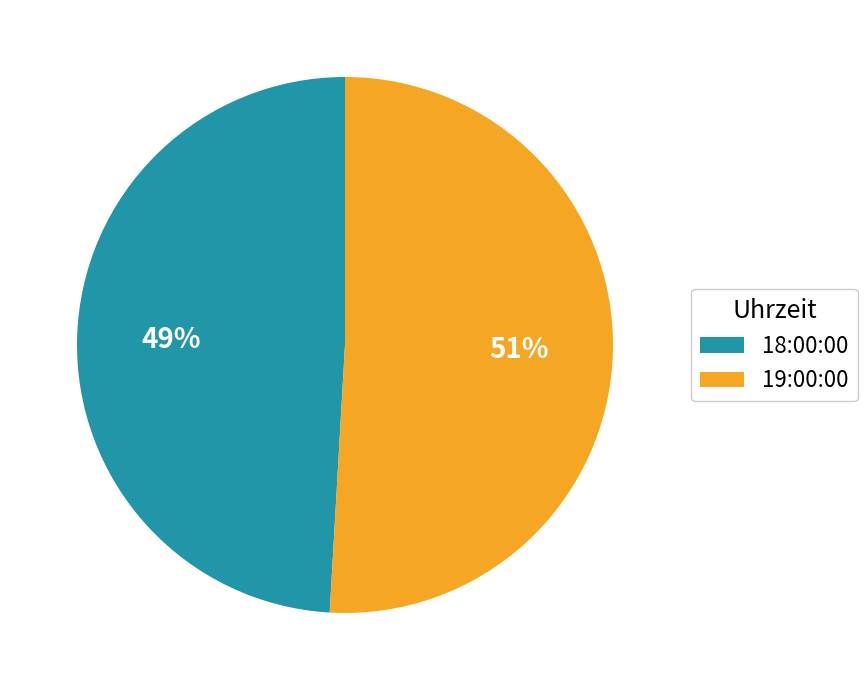

Is it true that 19:00:00 is 63% of the pie?

False